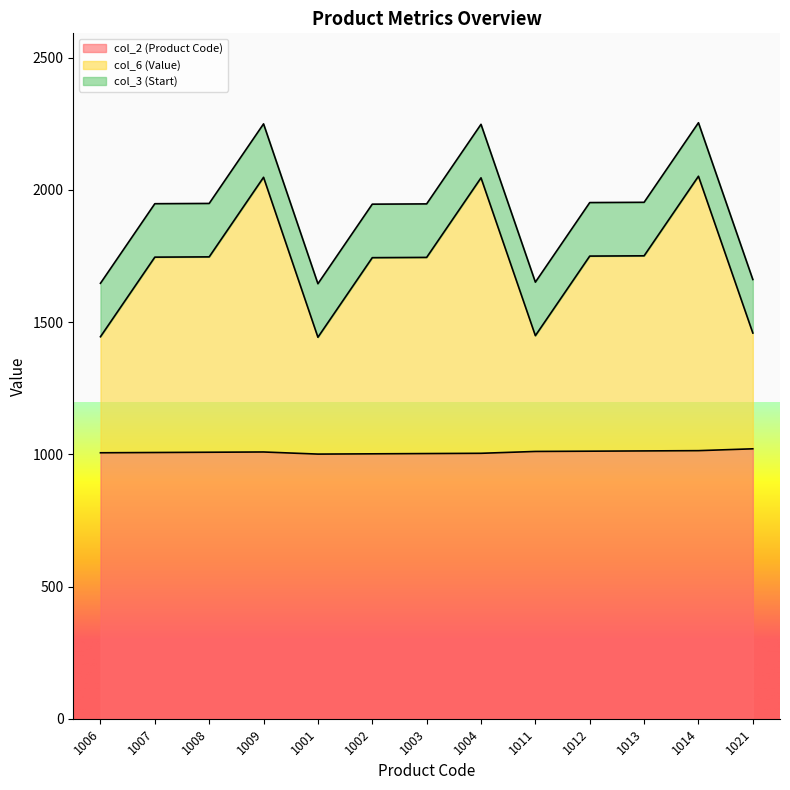

Is the value of col_2 (Product Code) at 1008 greater than the value of col_6 (Value) at 1003?

No